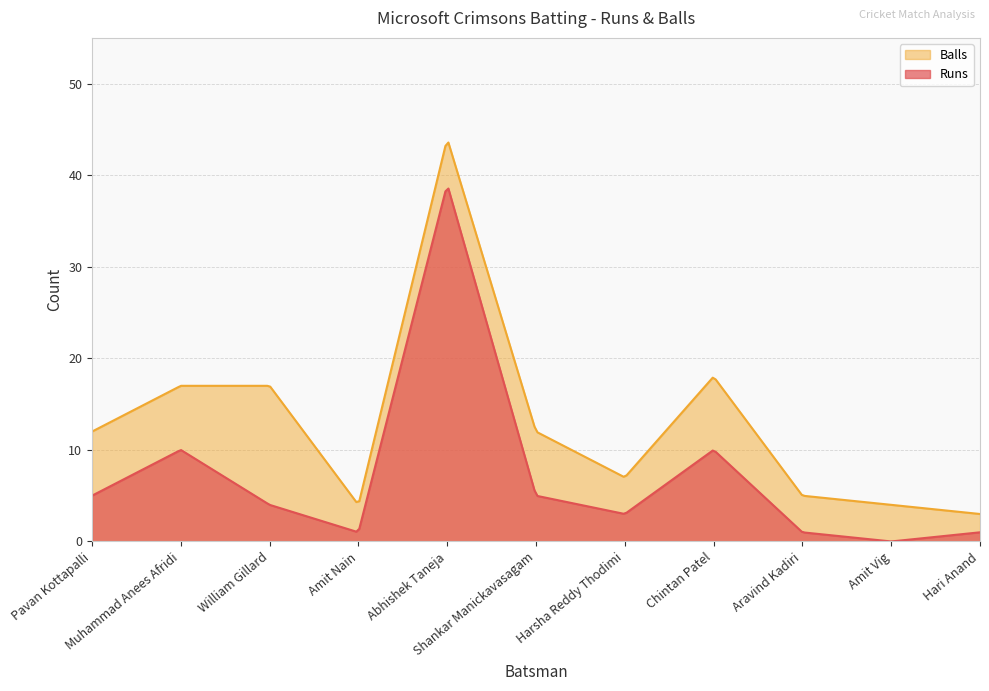

Rank the categories by Runs value from highest to lowest.

Abhishek Taneja, Muhammad Anees Afridi, Chintan Patel, Pavan Kottapalli, Shankar Manickavasagam, William Gillard, Harsha Reddy Thodimi, Amit Nain, Aravind Kadiri, Hari Anand, Amit Vig